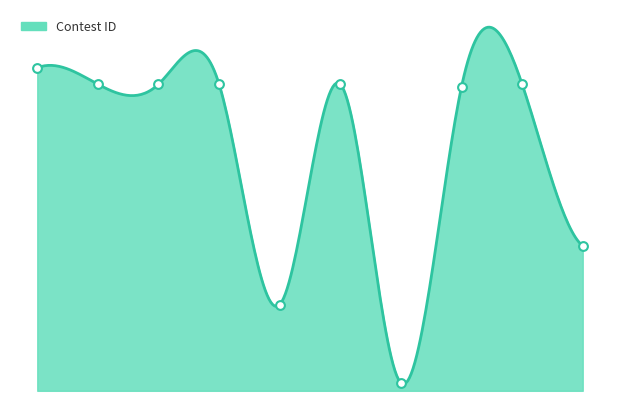

What is the change in value from 10/9/23 to 10/16/23?

+18703